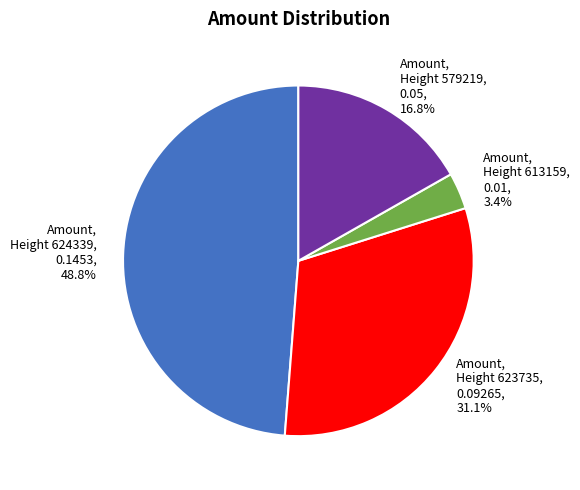

What is the smallest slice in the pie chart?

Height 613159